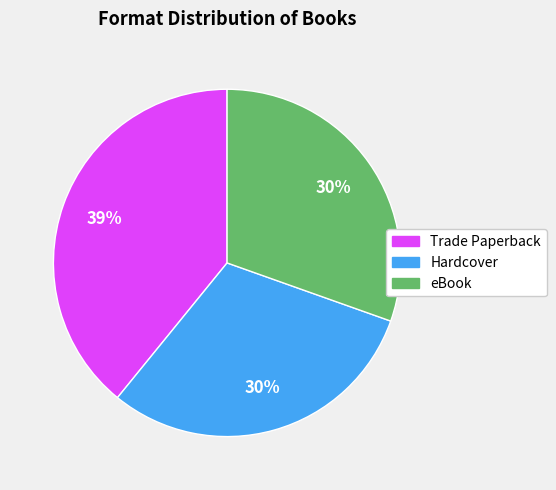

Is the sum of eBook and Trade Paperback greater than half?

Yes